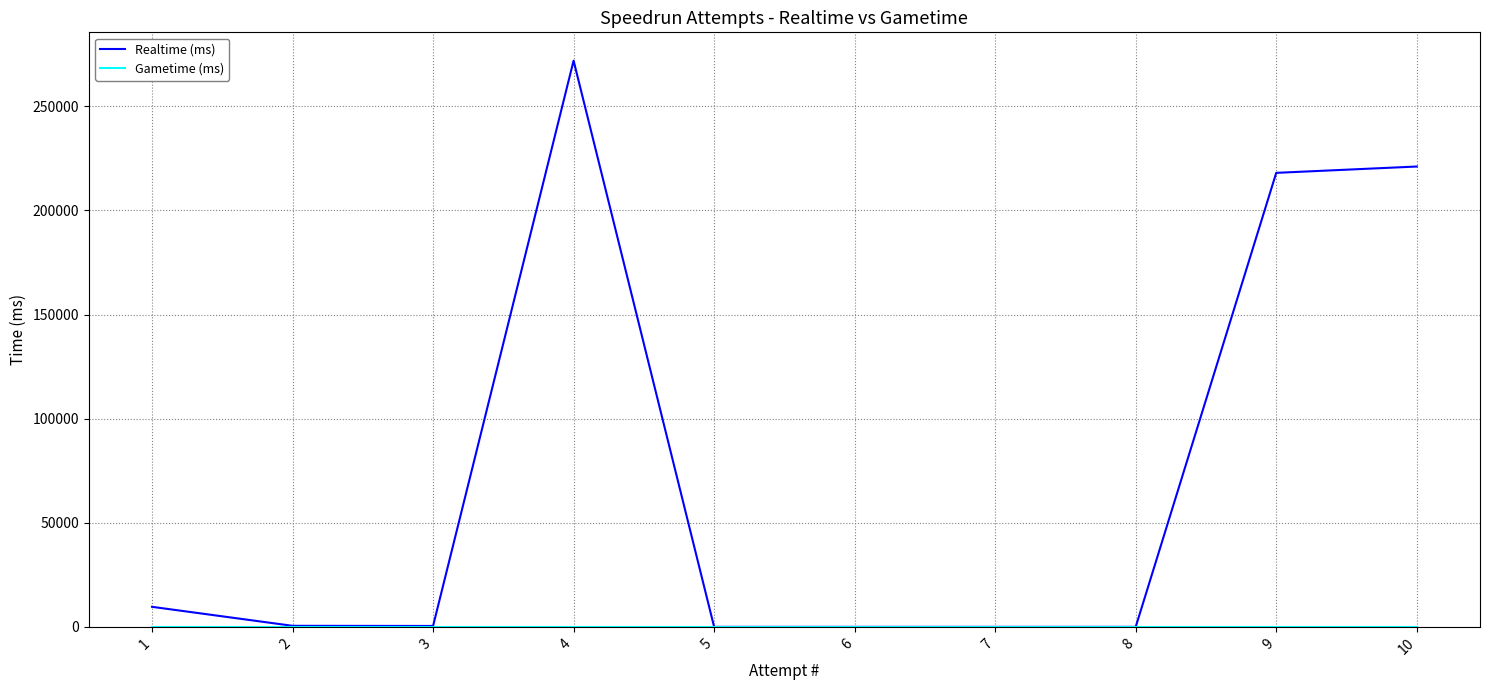

Which series has the largest total across all categories?

Realtime (ms)